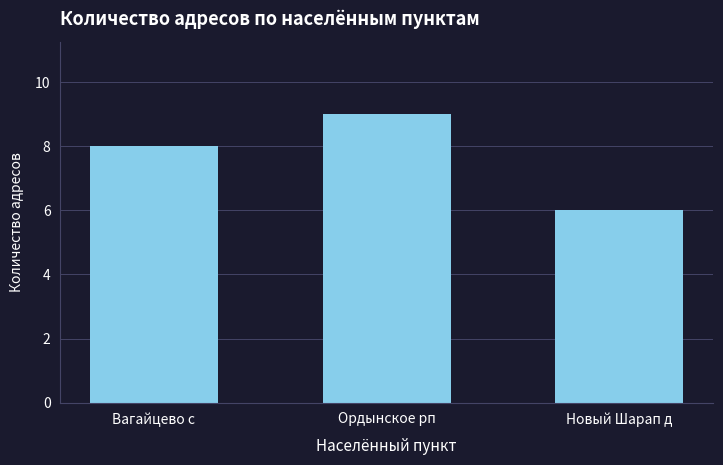

List the labels in order of value, largest first.

Ордынское рп, Вагайцево с, Новый Шарап д